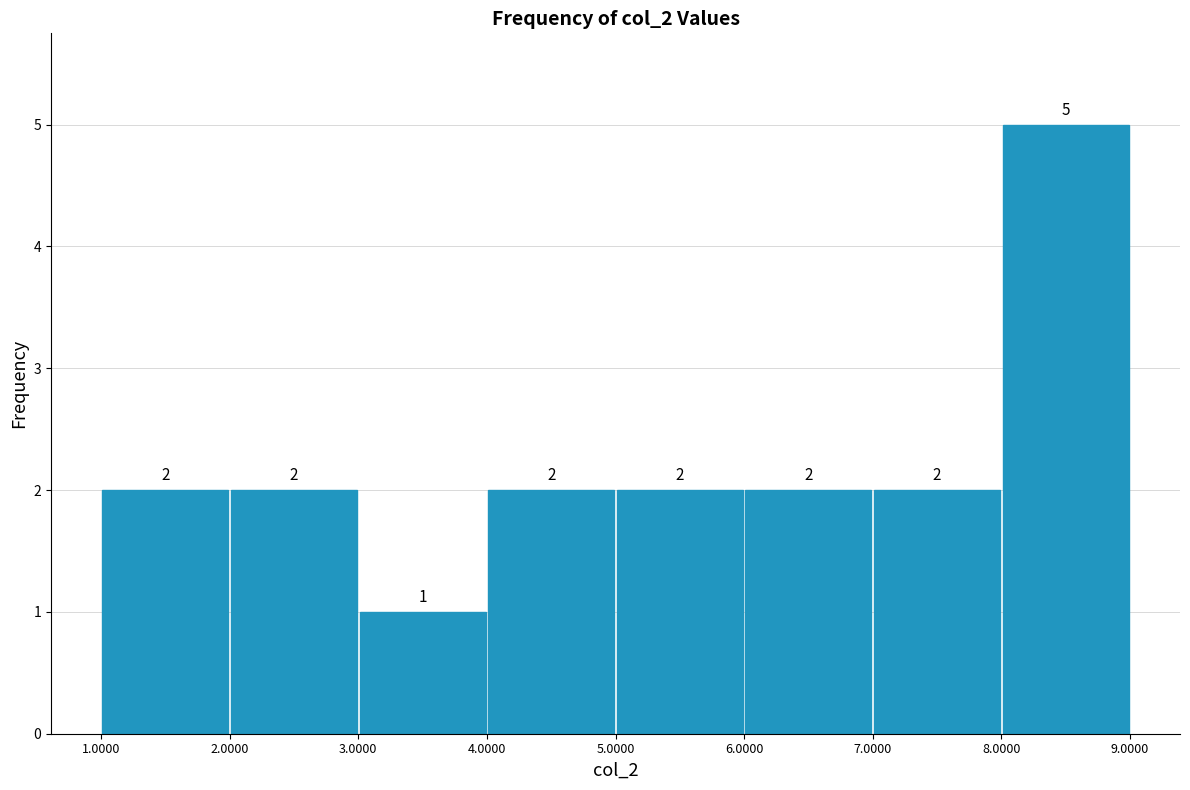

Reading left to right, list every bar in this chart as the range it spans on the x-axis followed by its height.

1.0000 to 2.0000: 2
2.0000 to 3.0000: 2
3.0000 to 4.0000: 1
4.0000 to 5.0000: 2
5.0000 to 6.0000: 2
6.0000 to 7.0000: 2
7.0000 to 8.0000: 2
8.0000 to 9.0000: 5